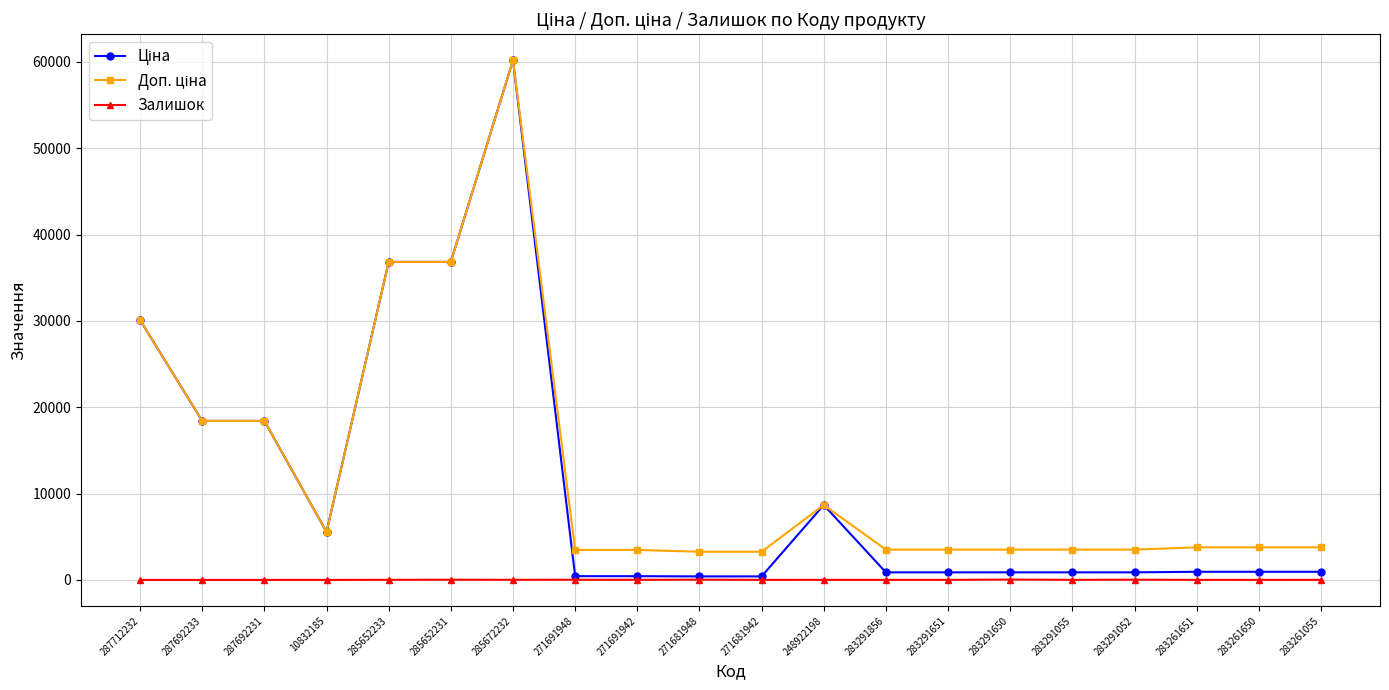

At how many categories does at least one series exceed 25265?

4